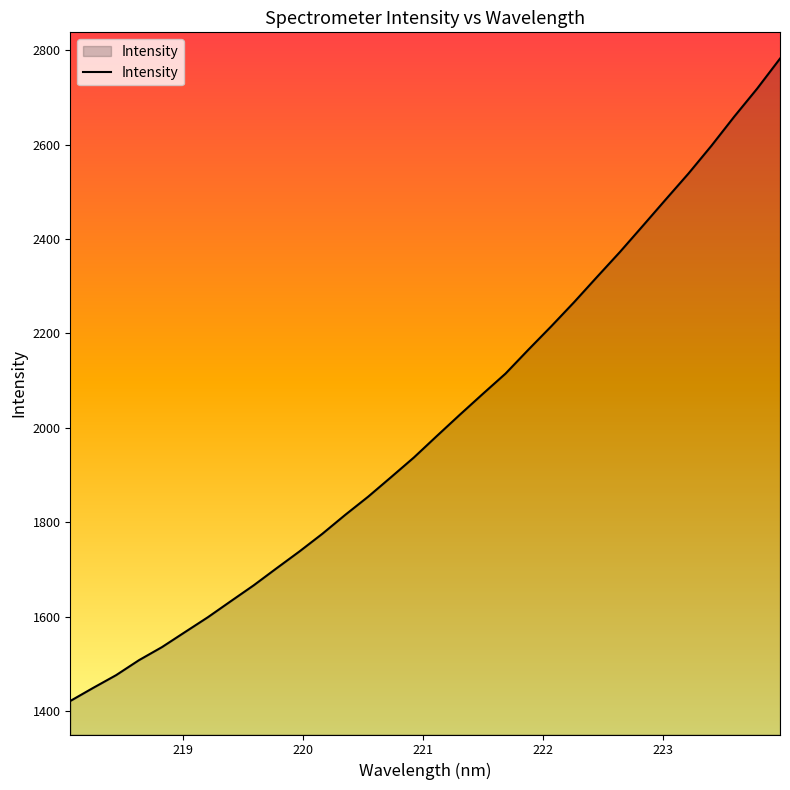

Does the chart display data point markers on the line(s)?

No